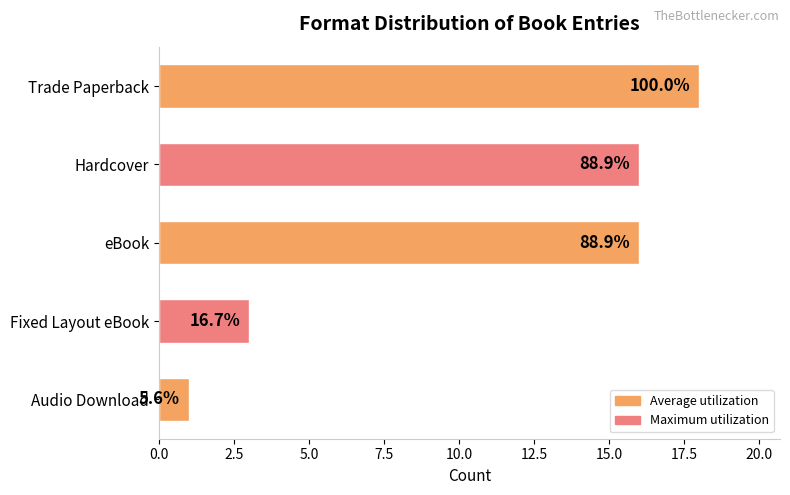

How many values are between 3 and 16?

3